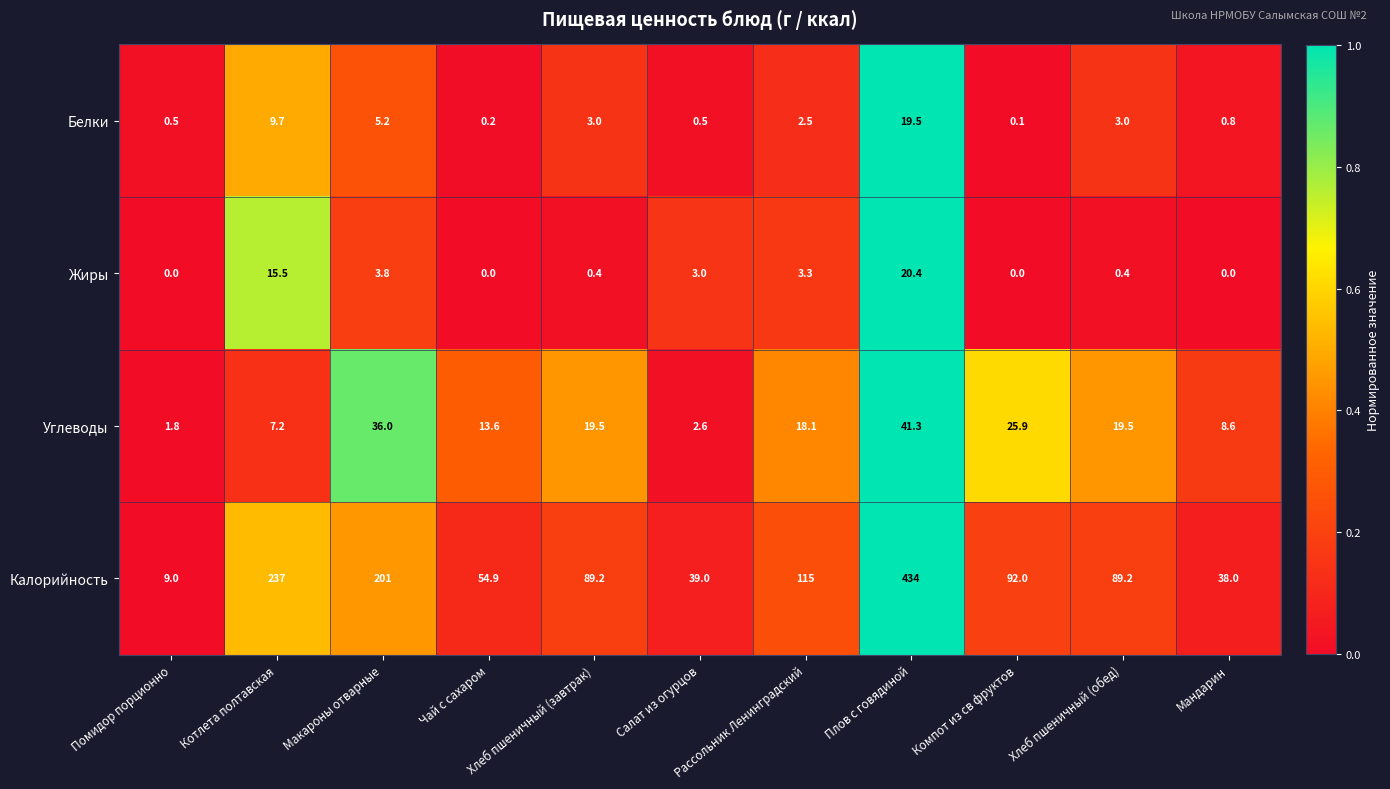

At Помидор порционно, list the series in order from smallest to largest.

Жиры, Белки, Углеводы, Калорийность